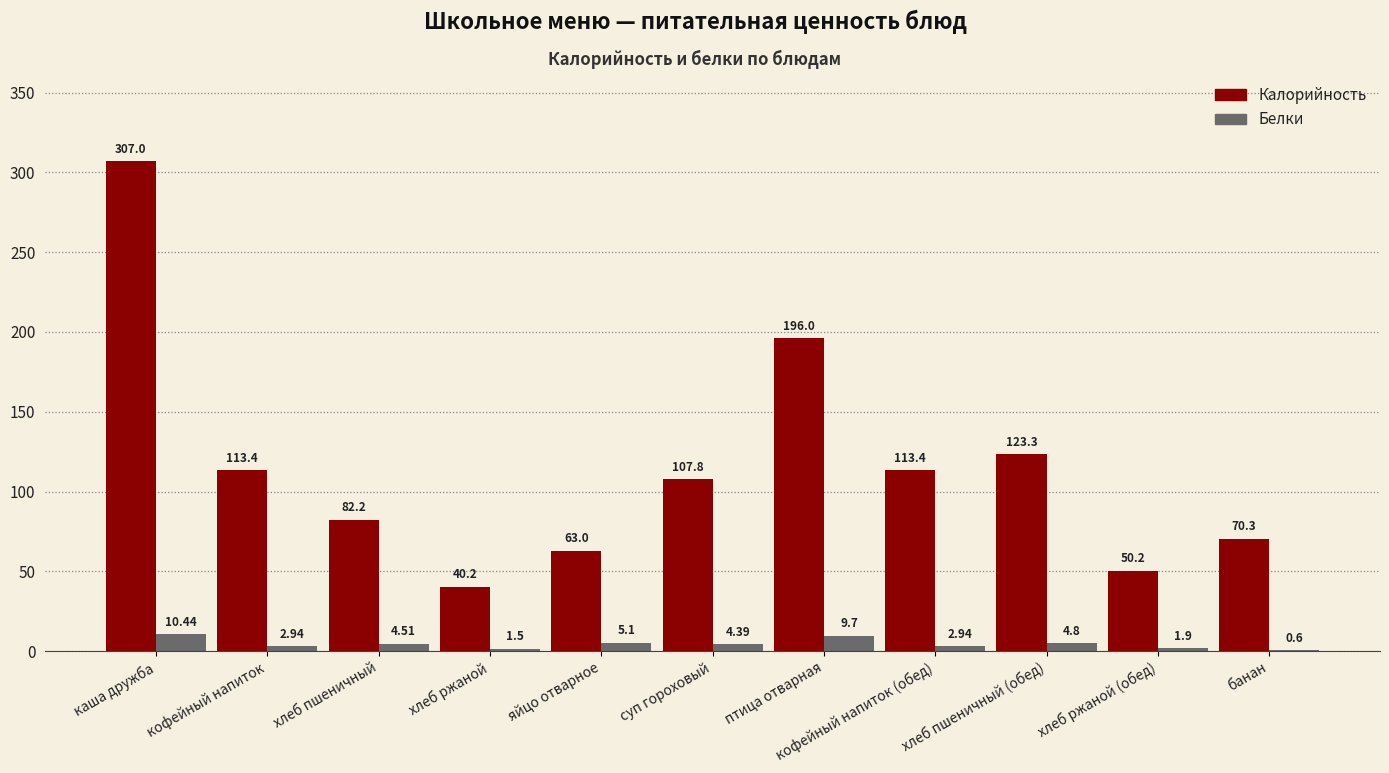

Which category has the highest value in the Белки series?

каша дружба